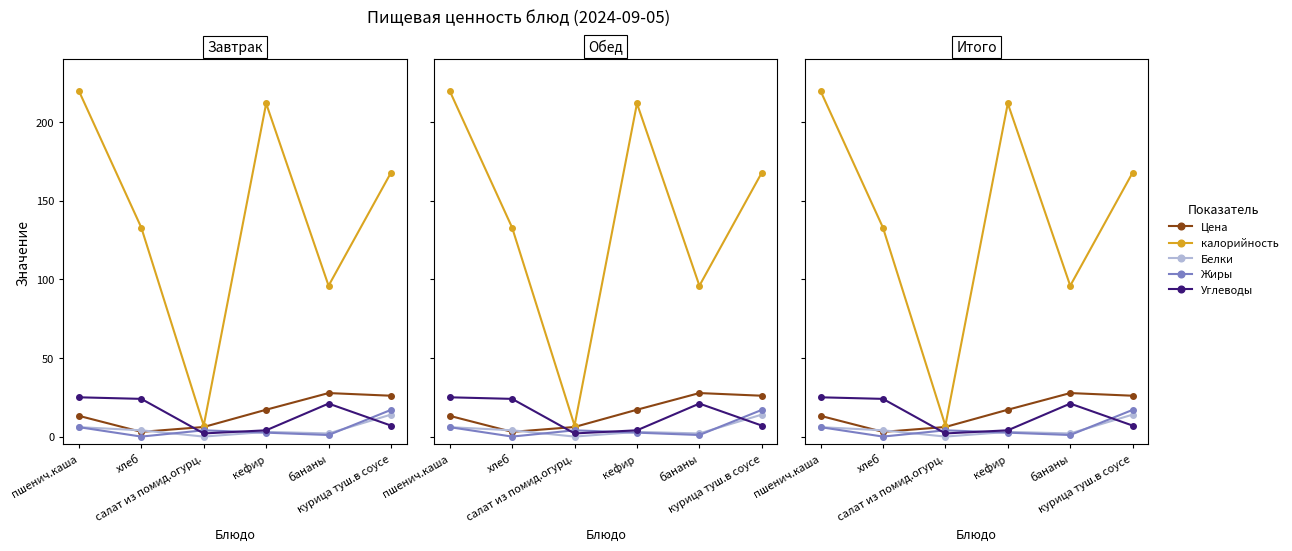

Which has a higher value, бананы or курица туш.в соусе?

бананы